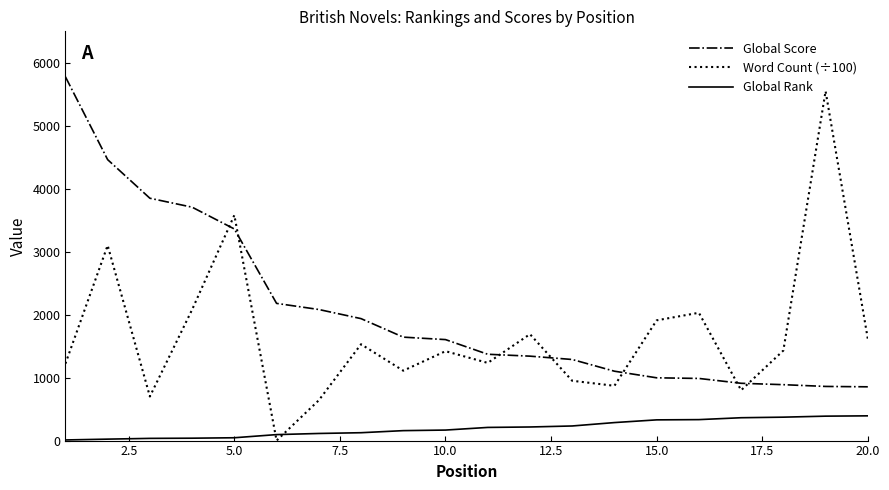

What is the difference between the maximum and minimum values in the Word Count (÷100) series?

5550.0